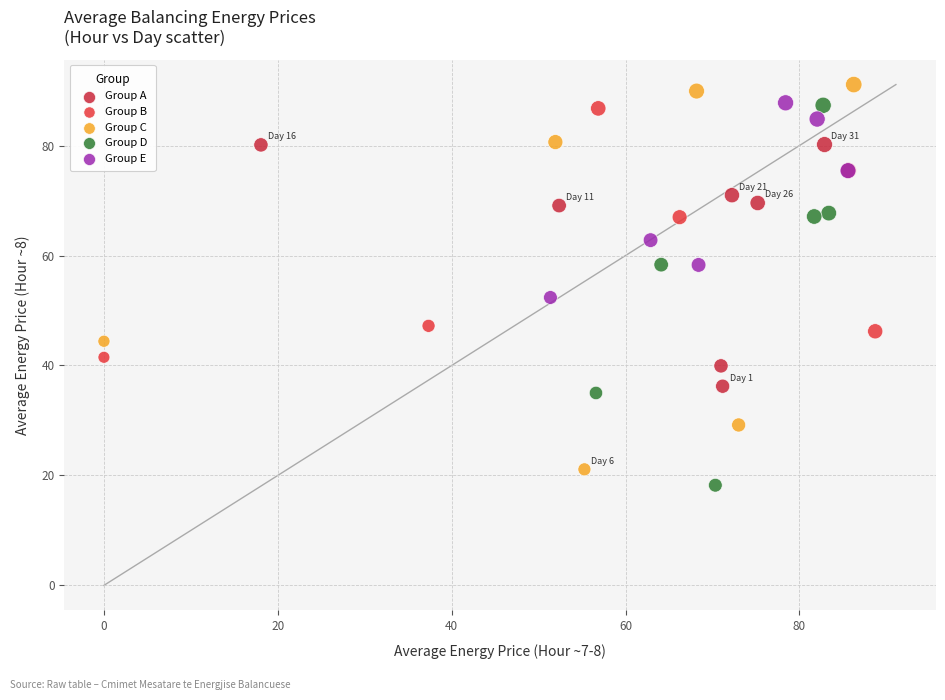

Which series has the widest spread of Y values?

Group C